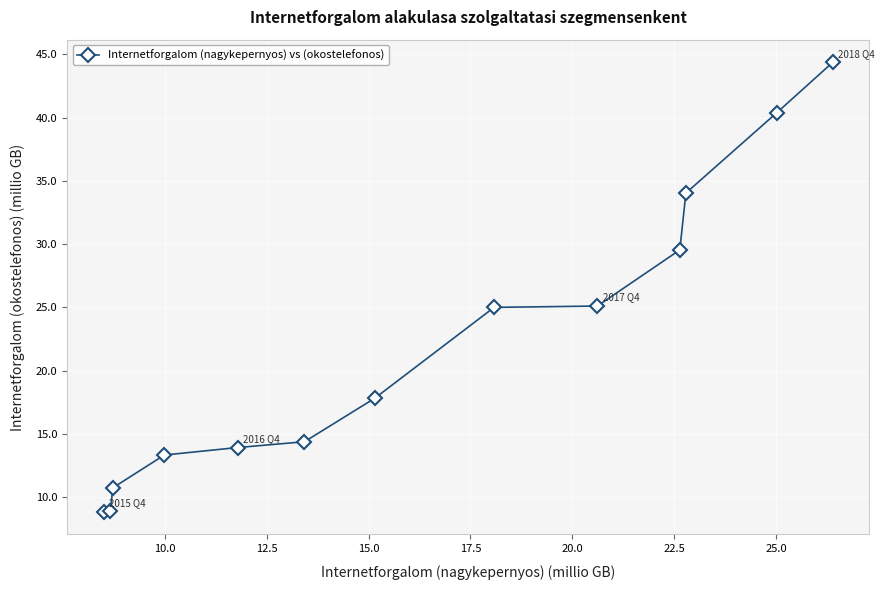

What is the value of the 12th point from the left?

40.4